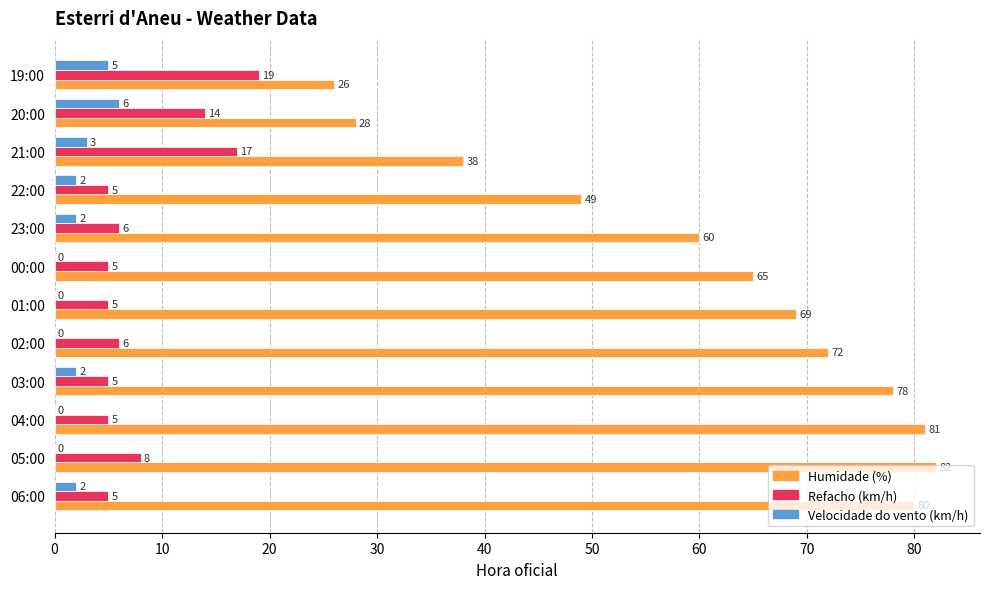

Is it true that Velocidade do vento (km/h) equals 0 at 05:00?

True